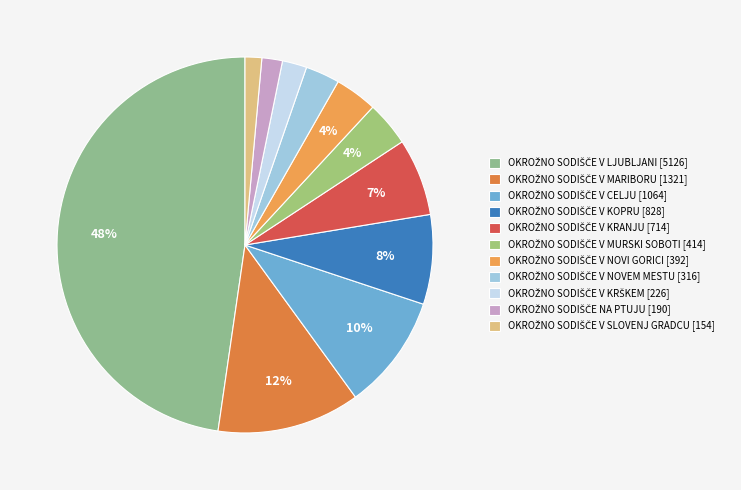

How many slices are in this pie chart?

11